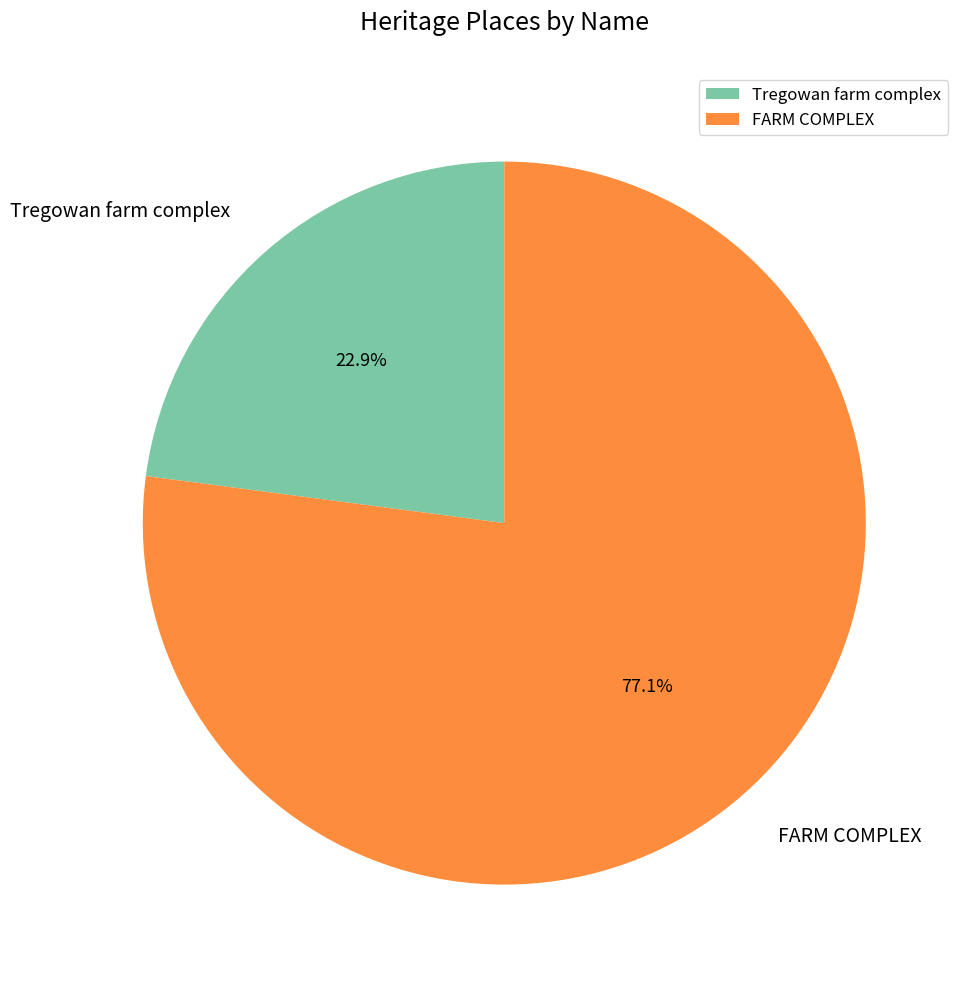

Is it true that Tregowan farm complex is 23% of the pie?

True